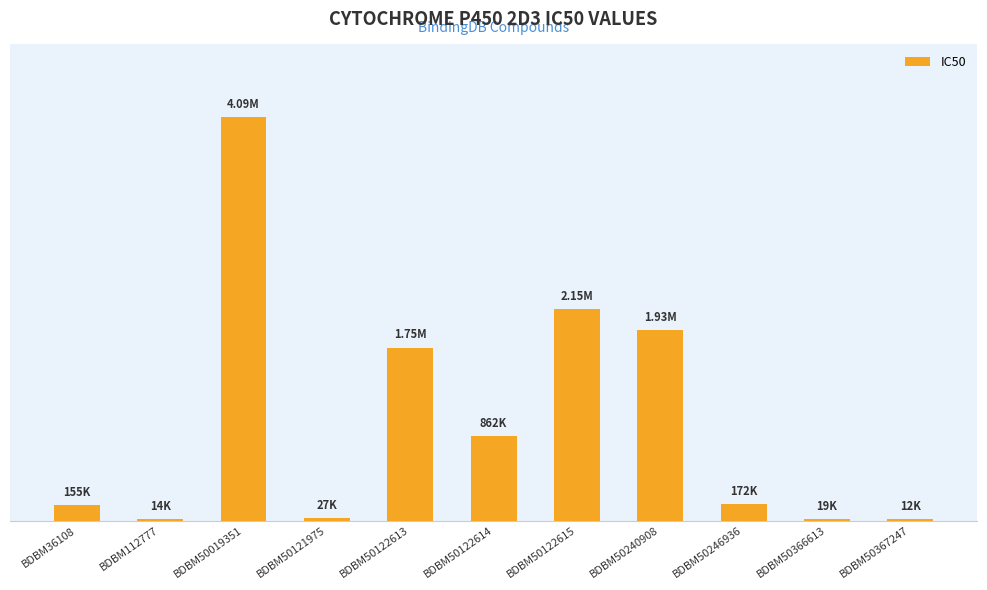

What is the value of the 4th bar from the left?

26900